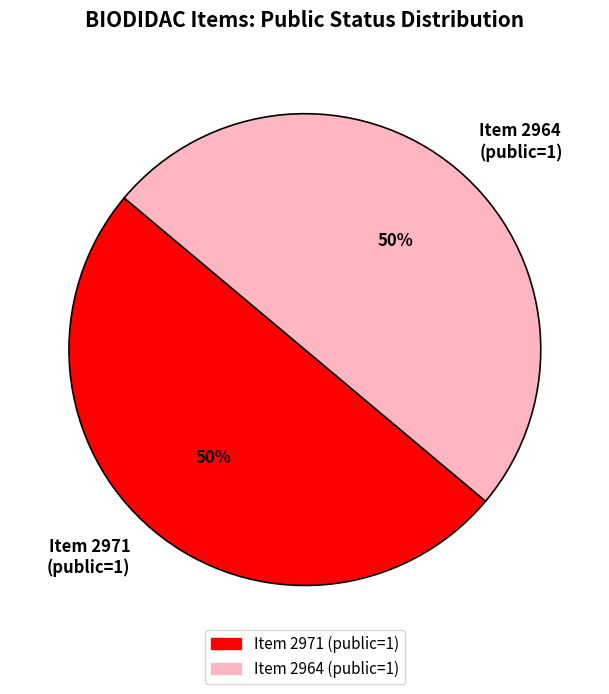

Count the number of slices in the pie.

2